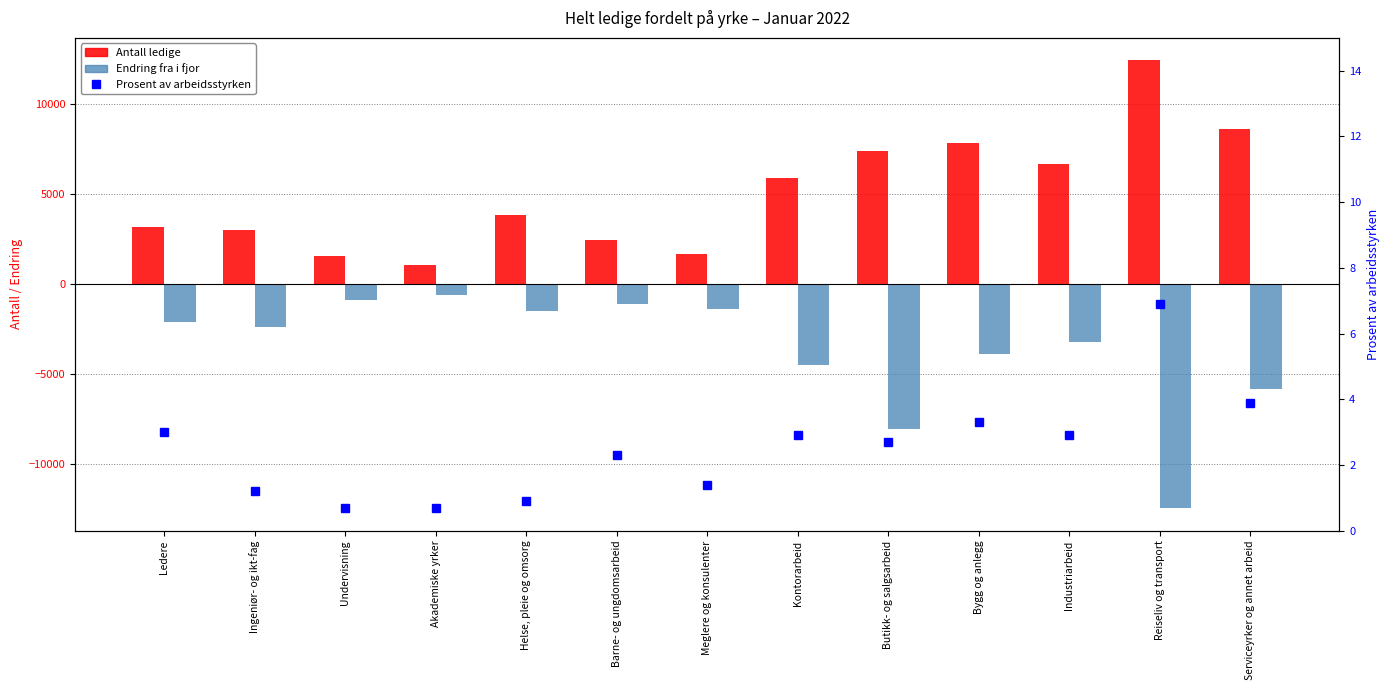

What value does the Prosent av arbeidsstyrken series have at Akademiske yrker?

0.7